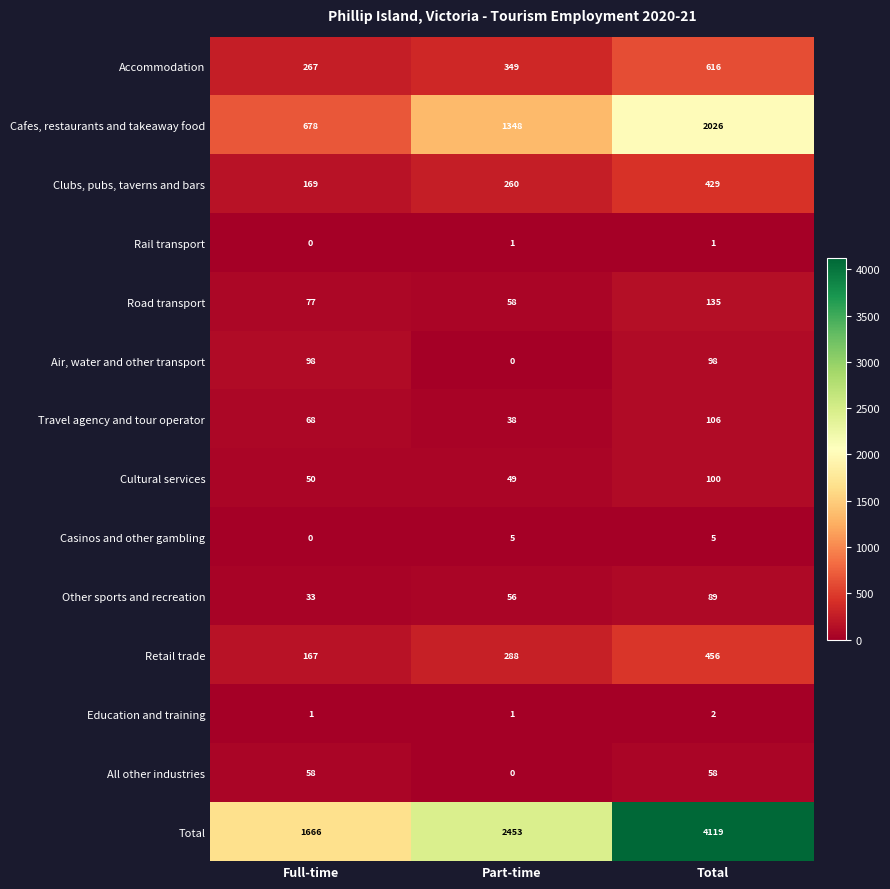

Rank the series by their maximum value, from lowest to highest.

Rail transport, Education and training, Casinos and other gambling, All other industries, Other sports and recreation, Air, water and other transport, Cultural services, Travel agency and tour operator, Road transport, Clubs, pubs, taverns and bars, Retail trade, Accommodation, Cafes, restaurants and takeaway food, Total